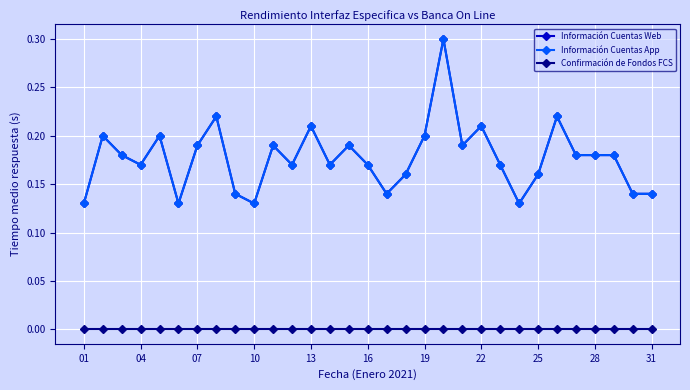

True or false: Información Cuentas Web and Información Cuentas App cross at least once.

False